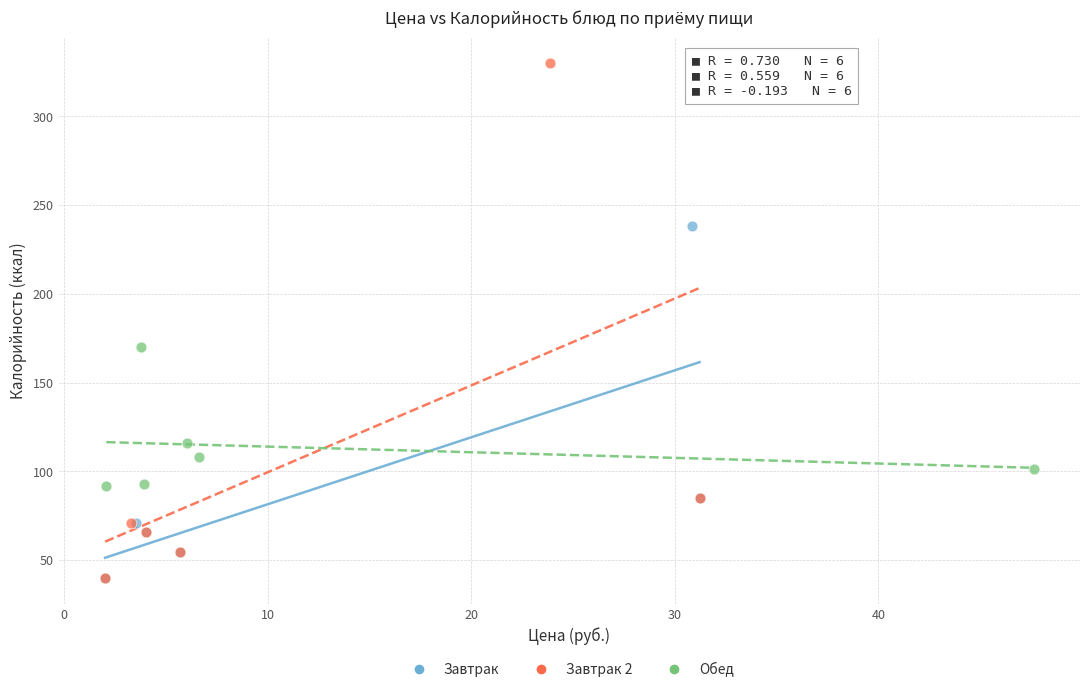

Which series has the widest spread of Y values?

Завтрак 2